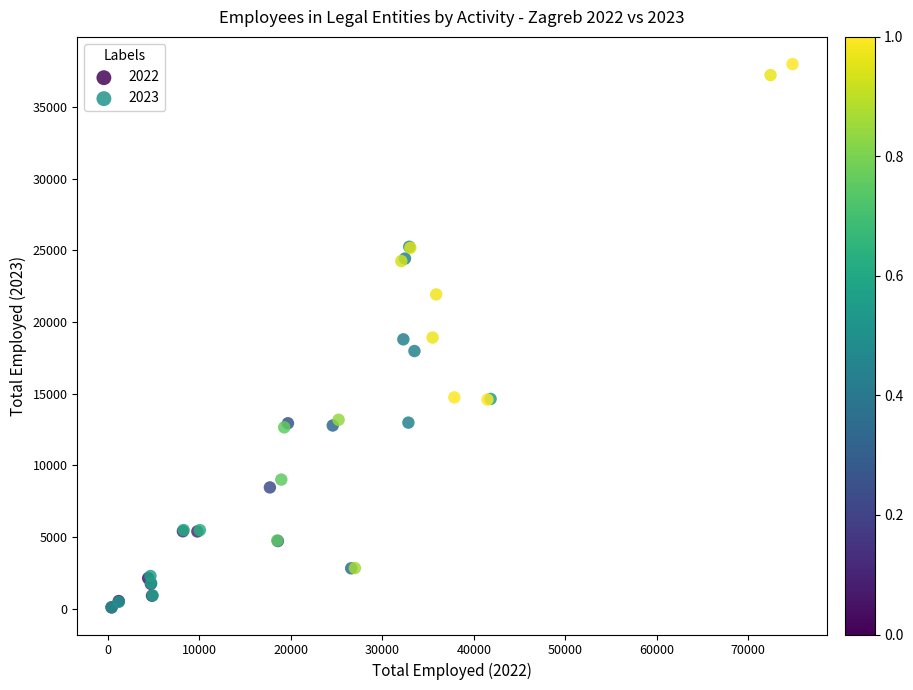

Which series has the widest spread of Y values?

2023